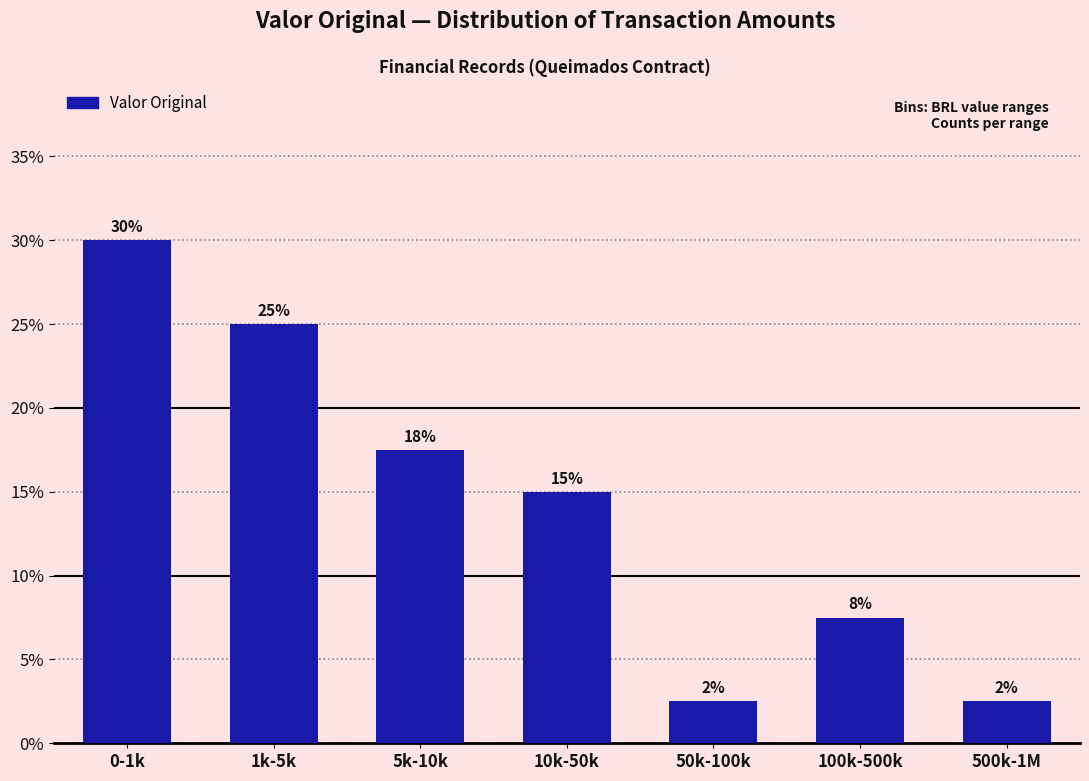

Are the bars horizontal?

No